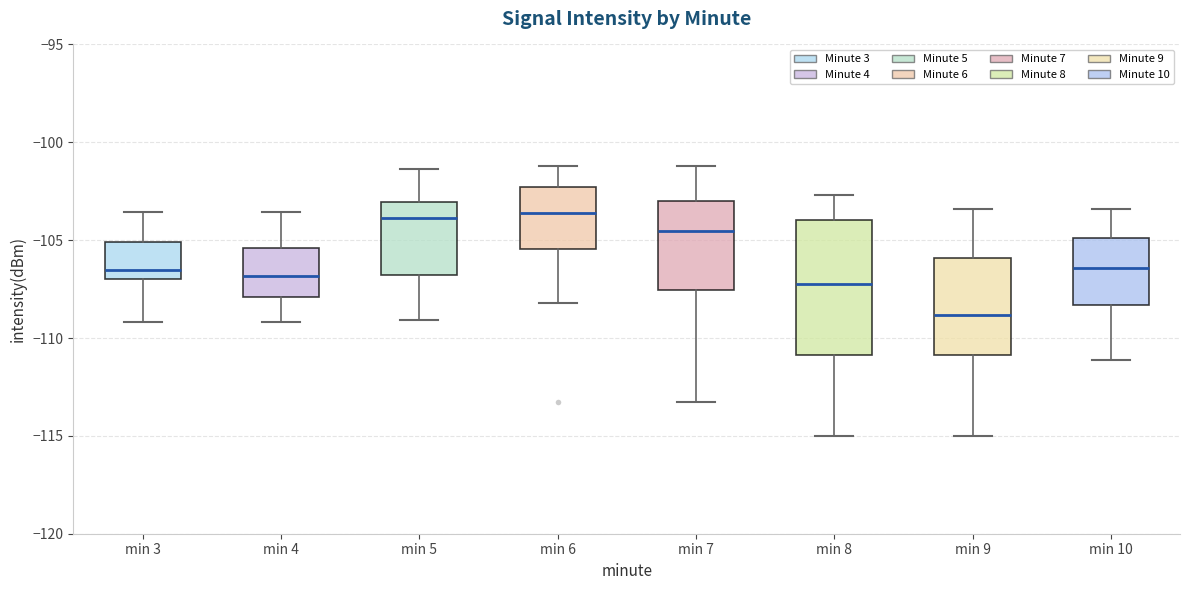

Comparing the boxes themselves (not the whiskers), which one is the tallest?

min 8